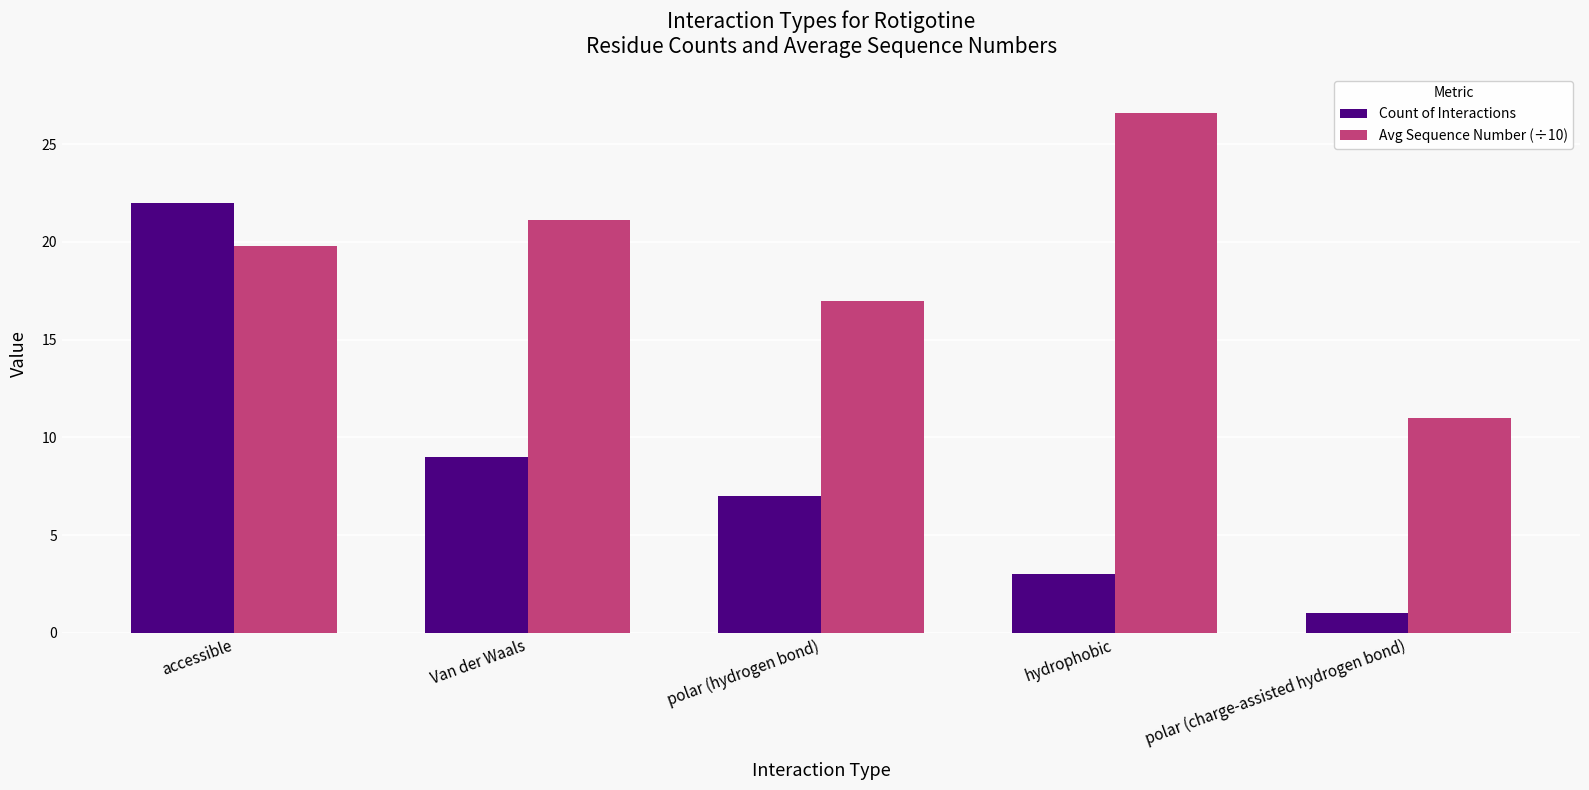

Reading left to right, what are all the values shown in this chart?

Count of Interactions: 22.0	9.0	7.0	3.0	1.0
Avg Sequence Number (÷10): 19.8	21.1	17.0	26.6	11.0